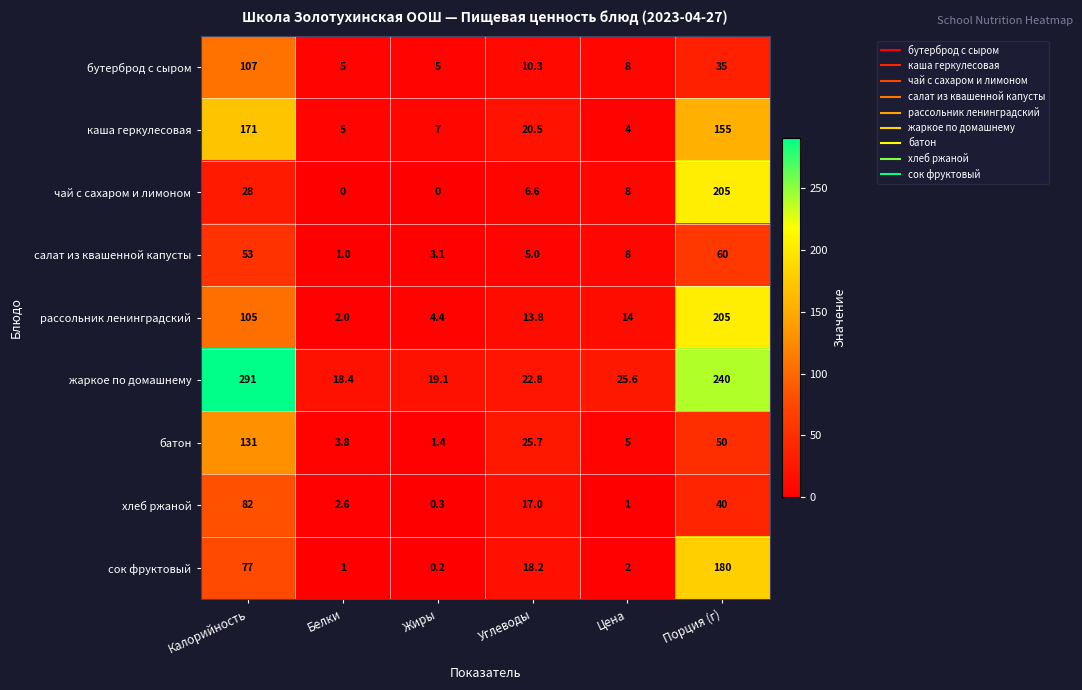

Between Жиры and Углеводы, which series saw the biggest shift?

батон